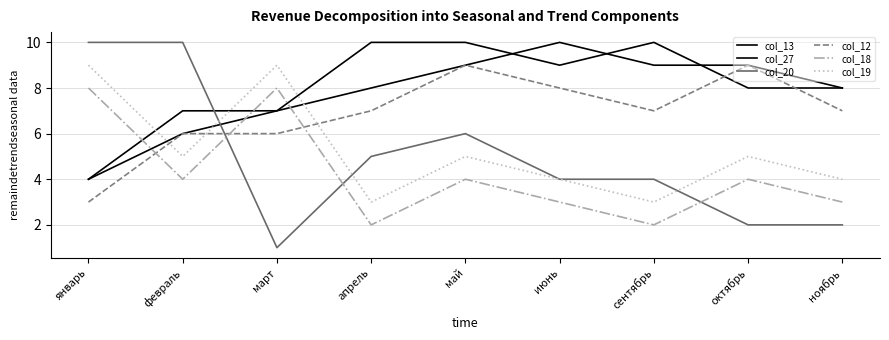

What is the total value across all series at март?

38